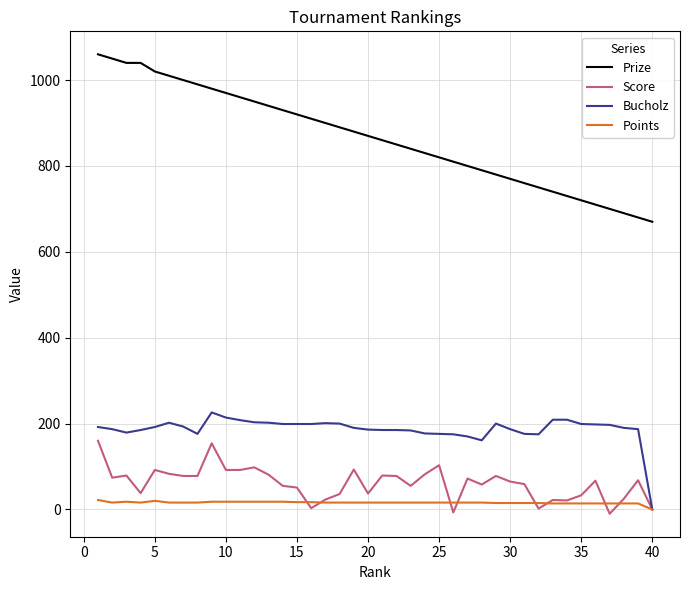

Count the number of data series in this chart.

4